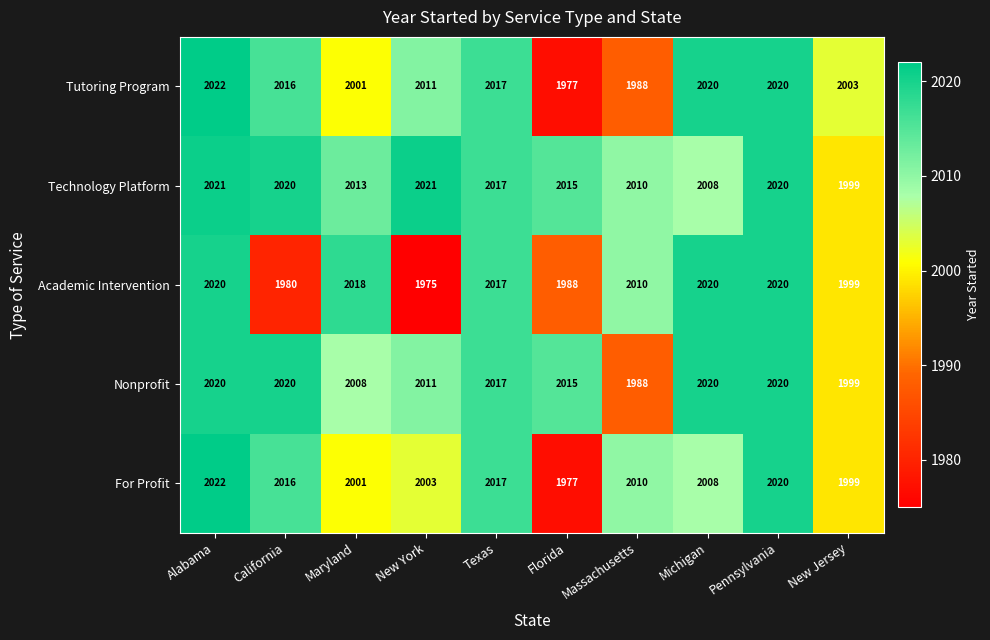

List the labels in order of For Profit value, smallest first.

Florida, New Jersey, Maryland, New York, Michigan, Massachusetts, California, Texas, Pennsylvania, Alabama